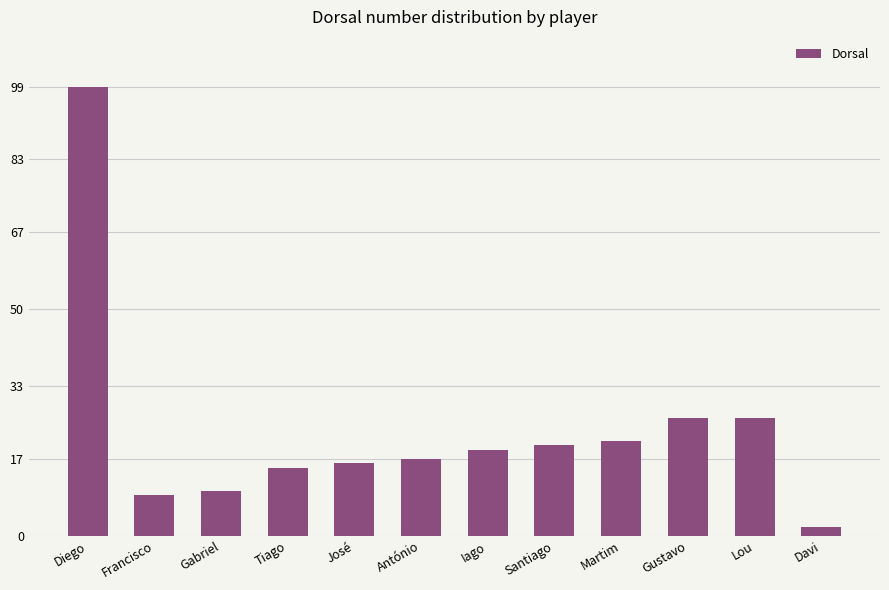

What is the sum of all values?

280